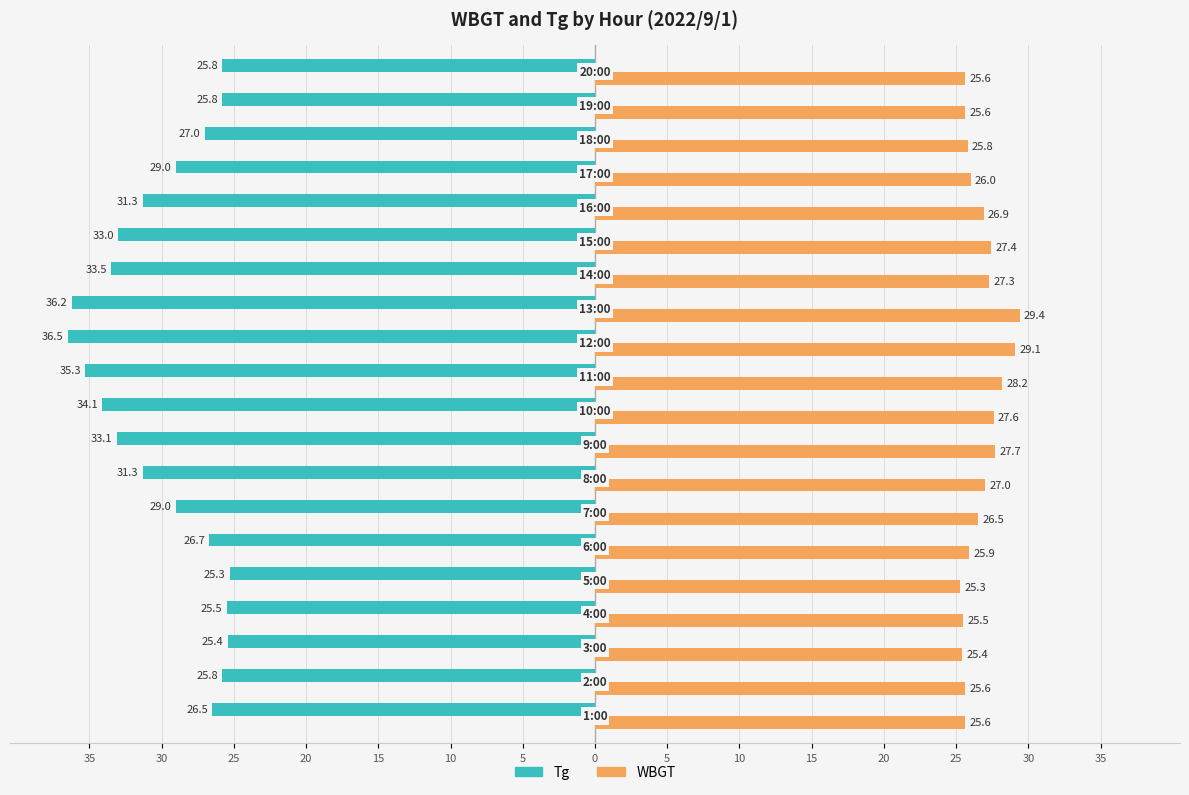

What is the value of the WBGT bar at the 8th from the left?

27.0